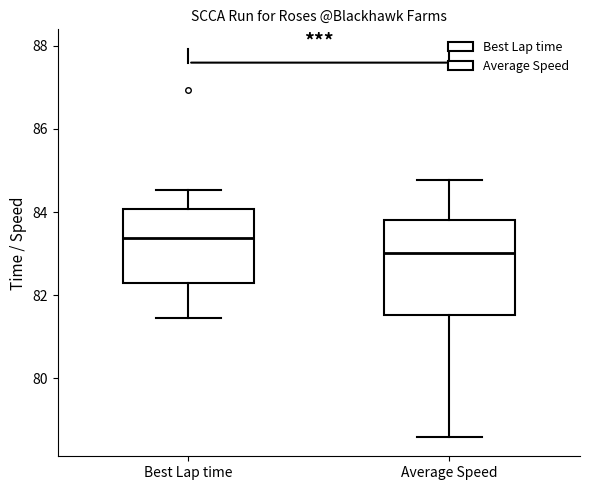

Which box's median line is the lowest?

Average Speed